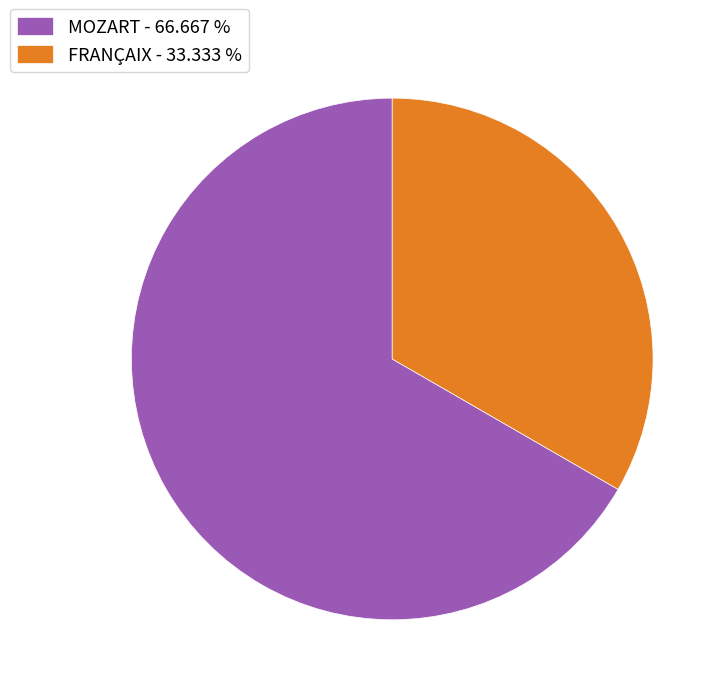

Which has a higher value, FRANÇAIX or MOZART?

MOZART